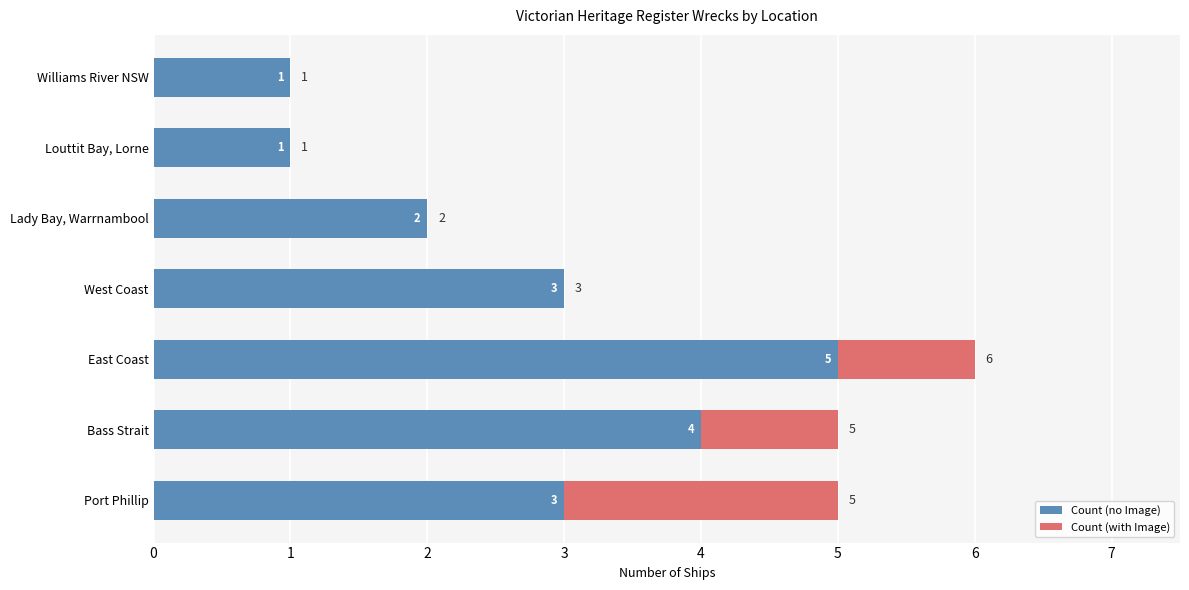

The value of Count (no Image) at West Coast is 3. True or false?

True